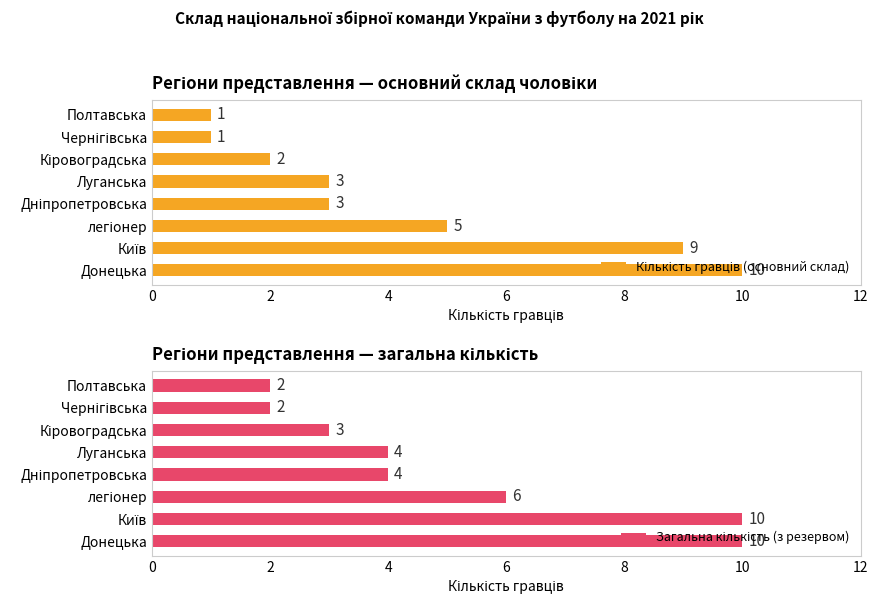

How many values in the Кількість гравців (основний склад) series are below 3?

3